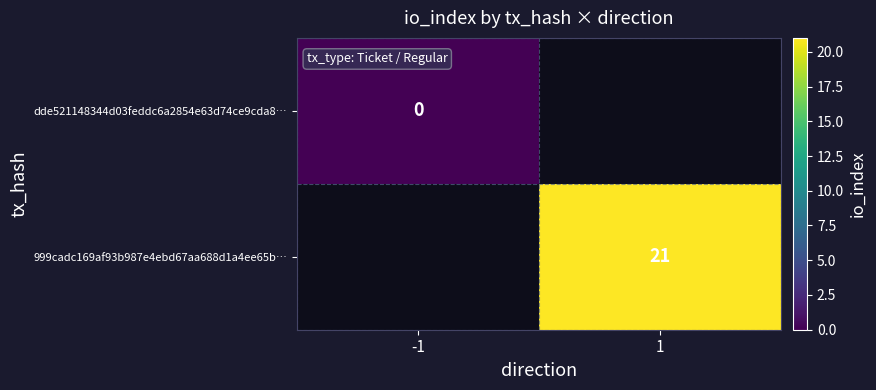

Is it true that 999cadc169af93b987e4ebd67aa688d1a4ee65b… equals 21 at 1?

True